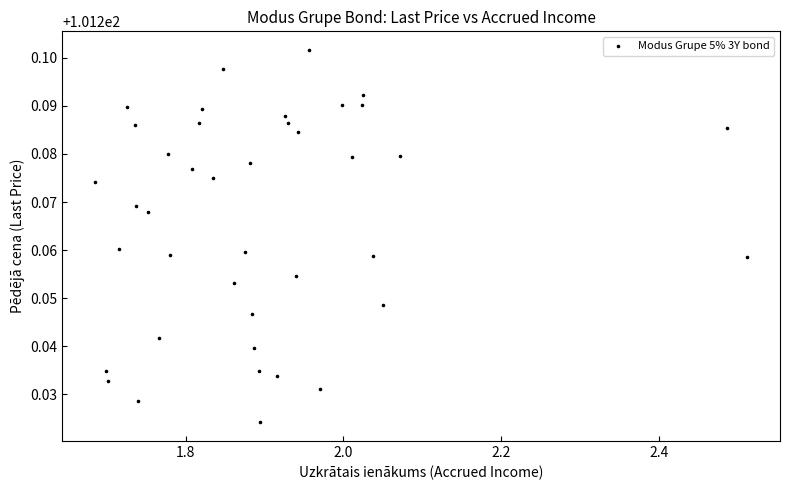

Count the number of points in this scatter plot.

40